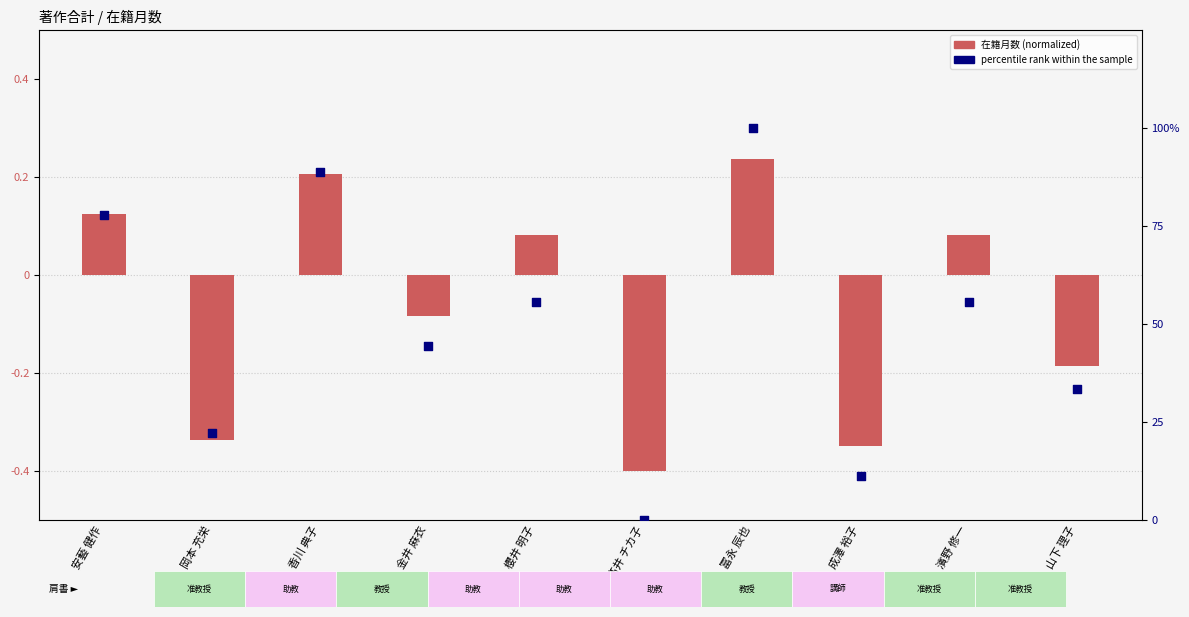

Which series has the largest total across all categories?

percentile rank within the sample